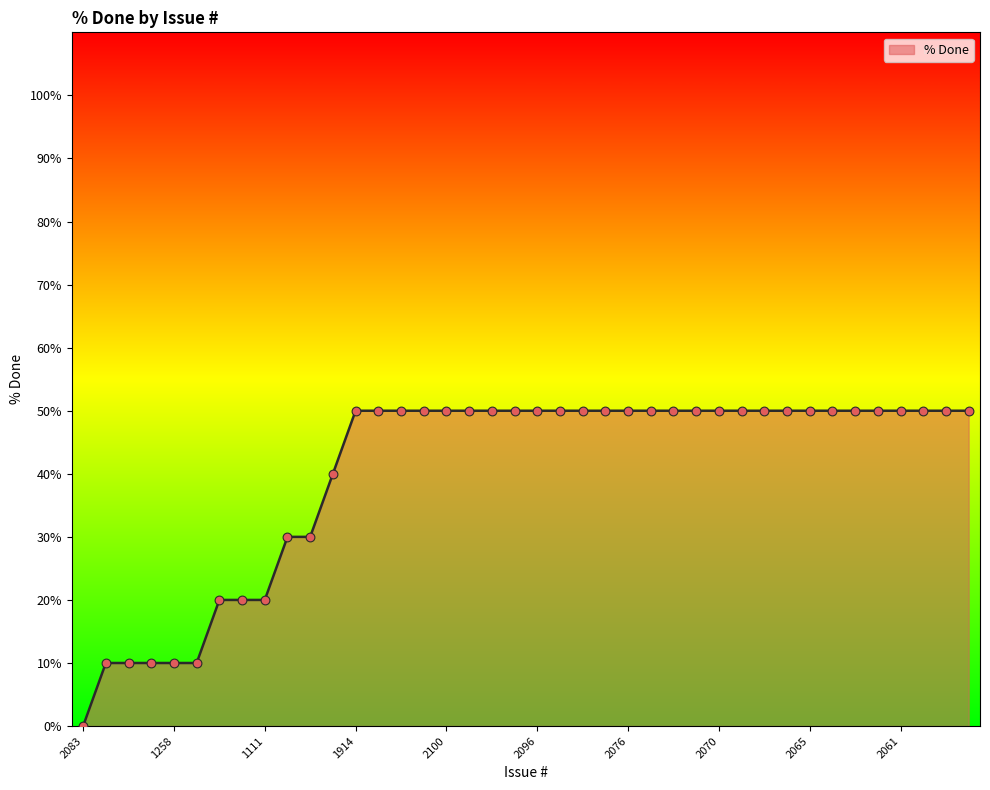

What is the maximum value shown in the chart?

50